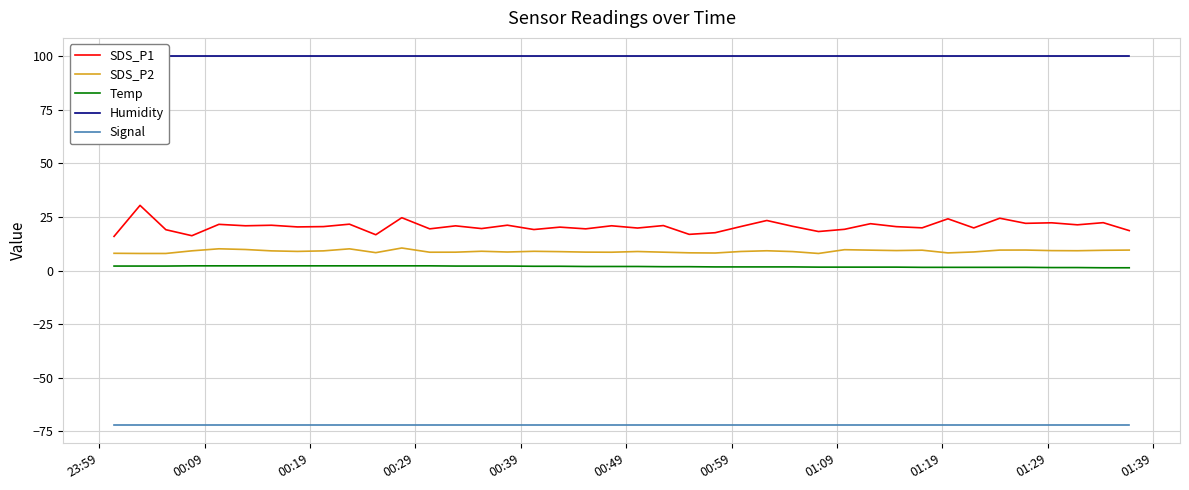

How many interior local peaks does the SDS_P2 series have?

10